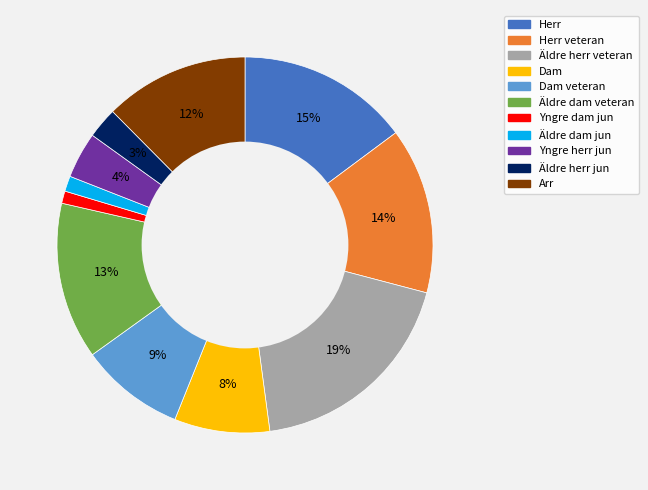

To the nearest percent, what is the difference between the largest and smallest slice percentages?

18%